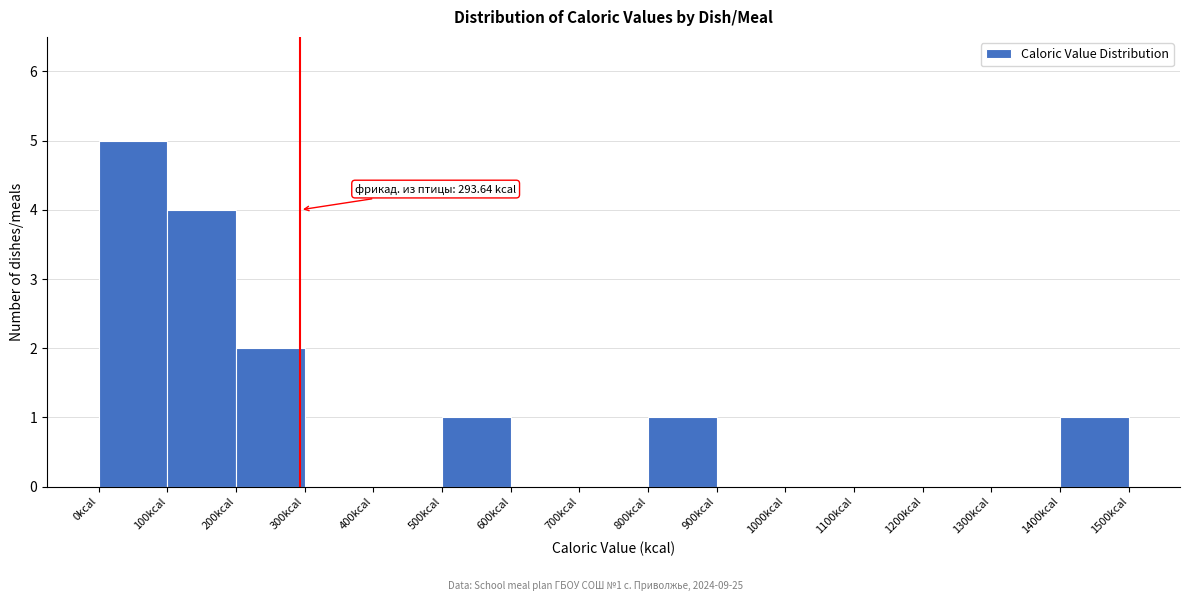

Over which range of the x-axis is the bar tallest?

0 to 100